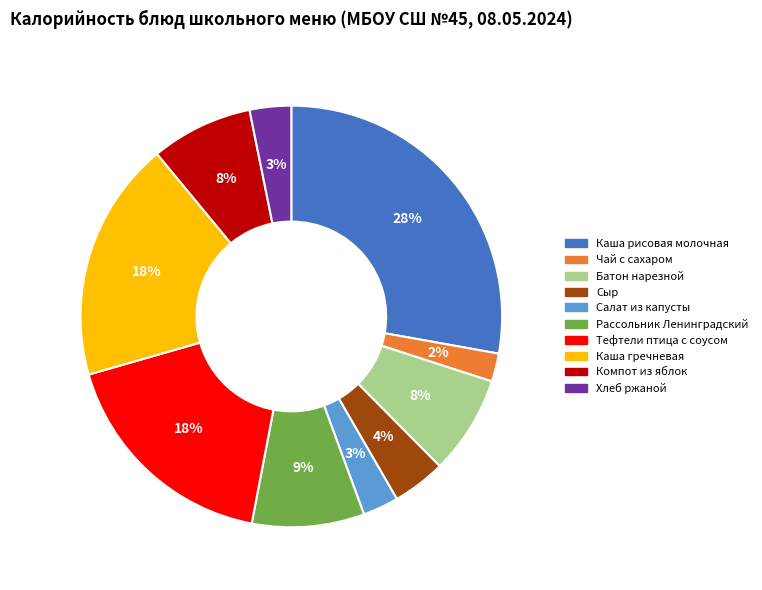

What is the ratio of the value at Сыр to the value at Хлеб ржаной?

1.3